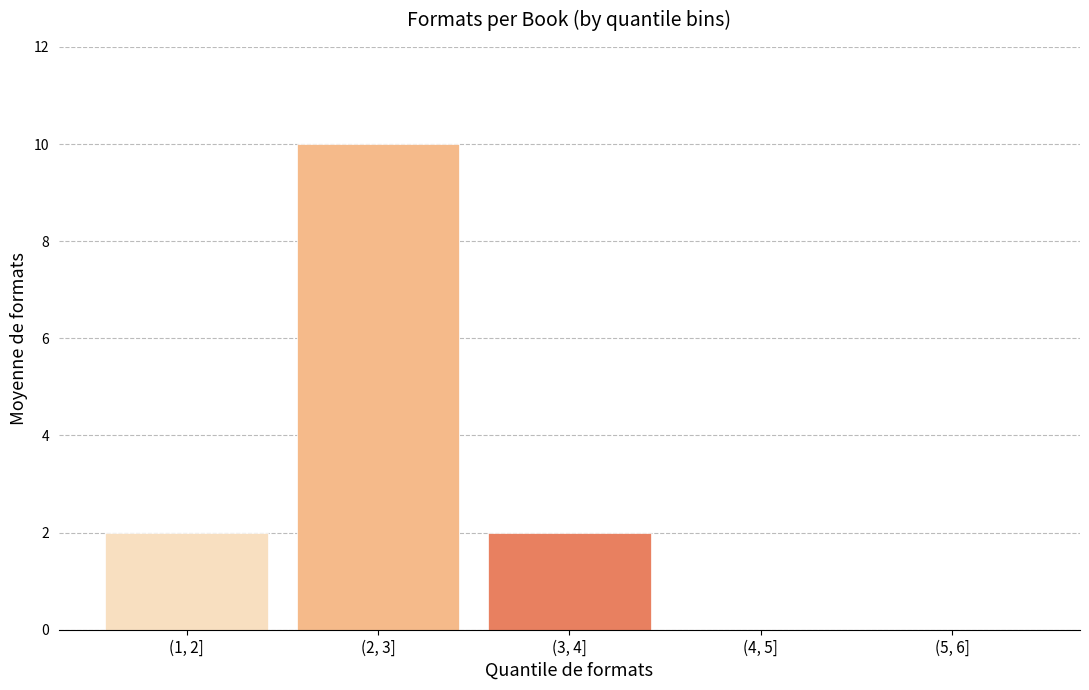

Reading left to right, extract all data points from this chart.

(1, 2]=2	(2, 3]=10	(3, 4]=2	(4, 5]=0	(5, 6]=0